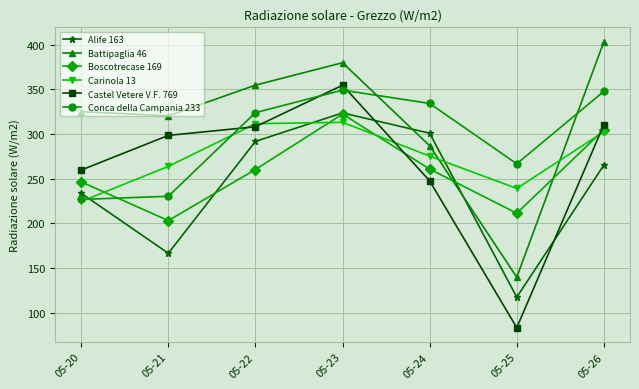

How many values in the Boscotrecase 169 series exceed 260?

4